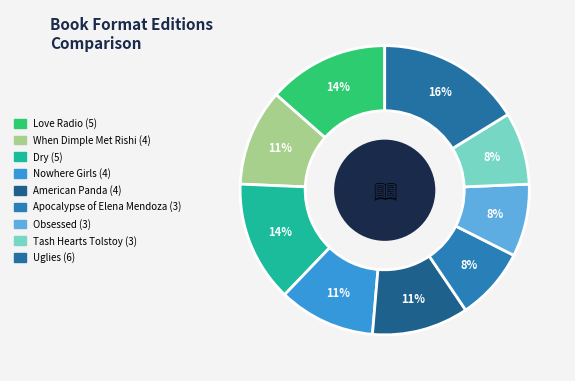

To the nearest percent, what percentage of the pie is American Panda?

11%